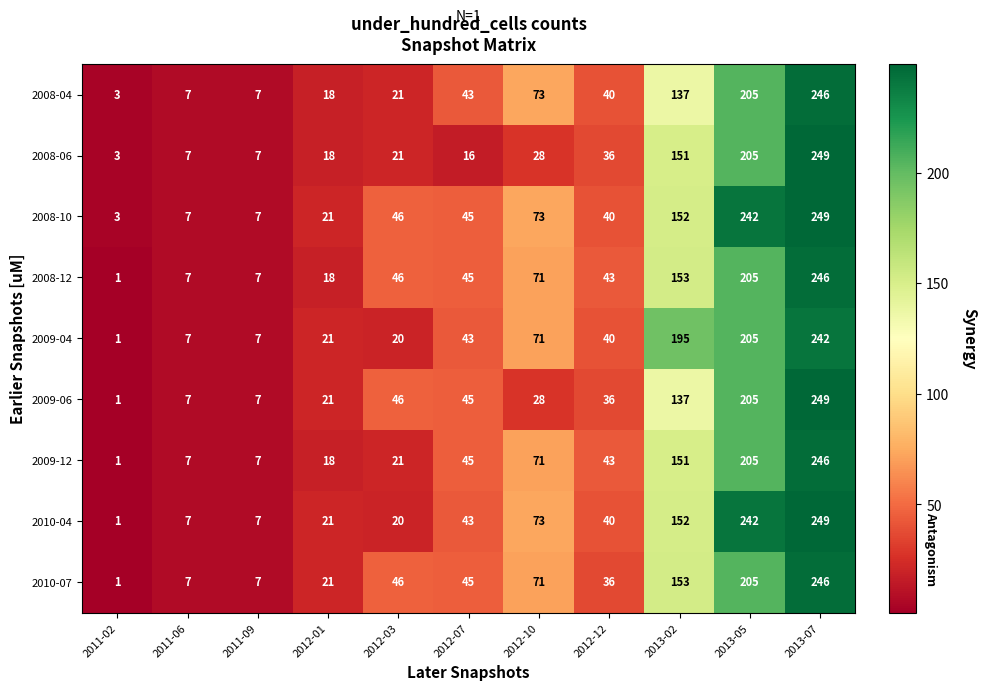

Where is 2009-04 nearest to the value 121?

2012-10